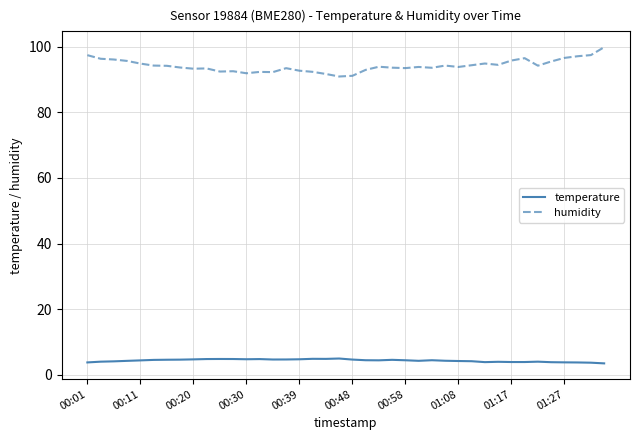

Rank the series by their maximum value, from highest to lowest.

humidity, temperature